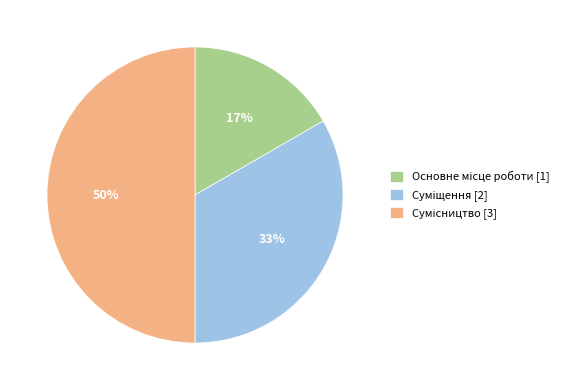

How many segments does this pie chart have?

3